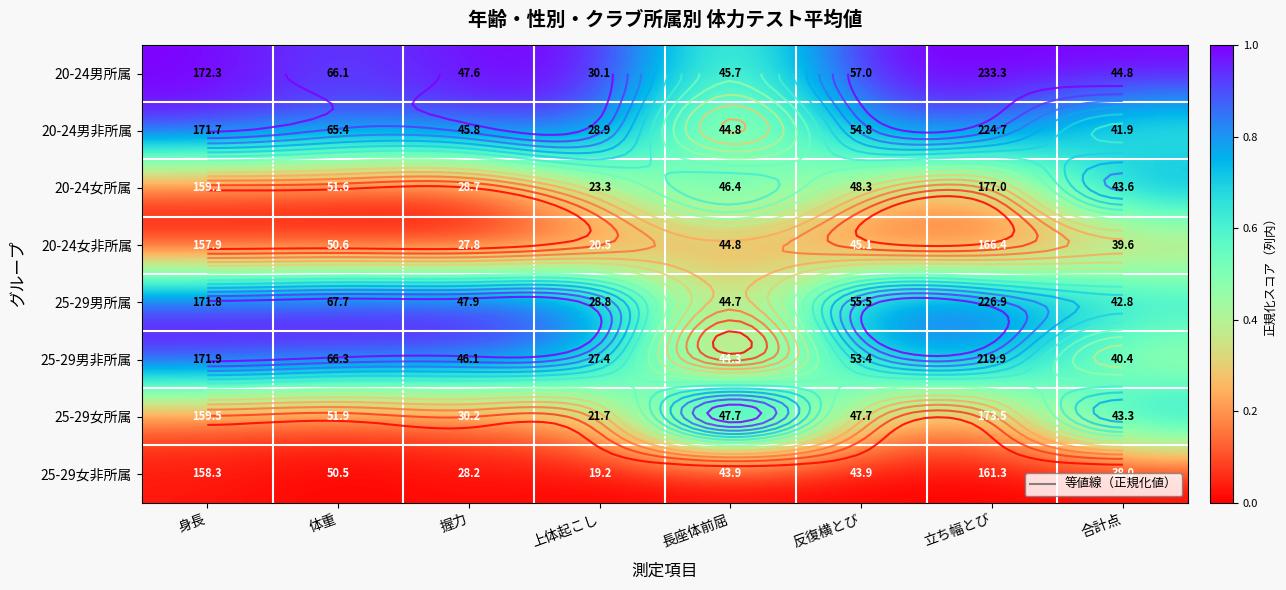

At 反復横とび, list the series in order from smallest to largest.

25-29女非所属, 20-24女非所属, 25-29女所属, 20-24女所属, 25-29男非所属, 20-24男非所属, 25-29男所属, 20-24男所属